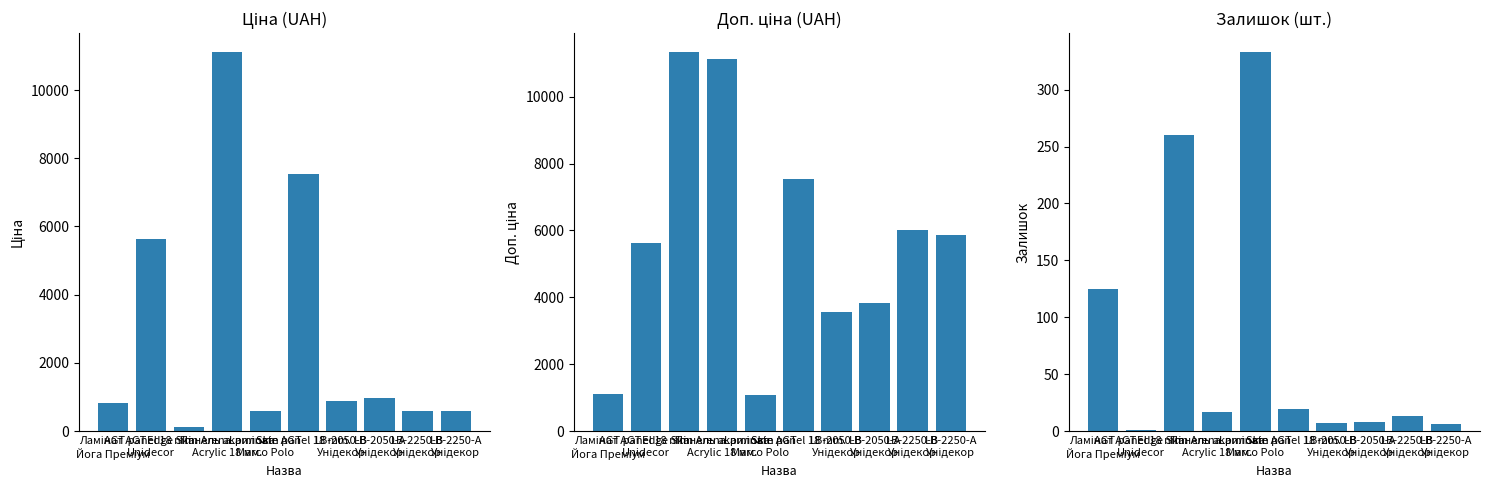

Is the value of Доп. ціна at LB-2250-А
Унідекор greater than the value of Залишок at LB-2050-А
Унідекор?

Yes